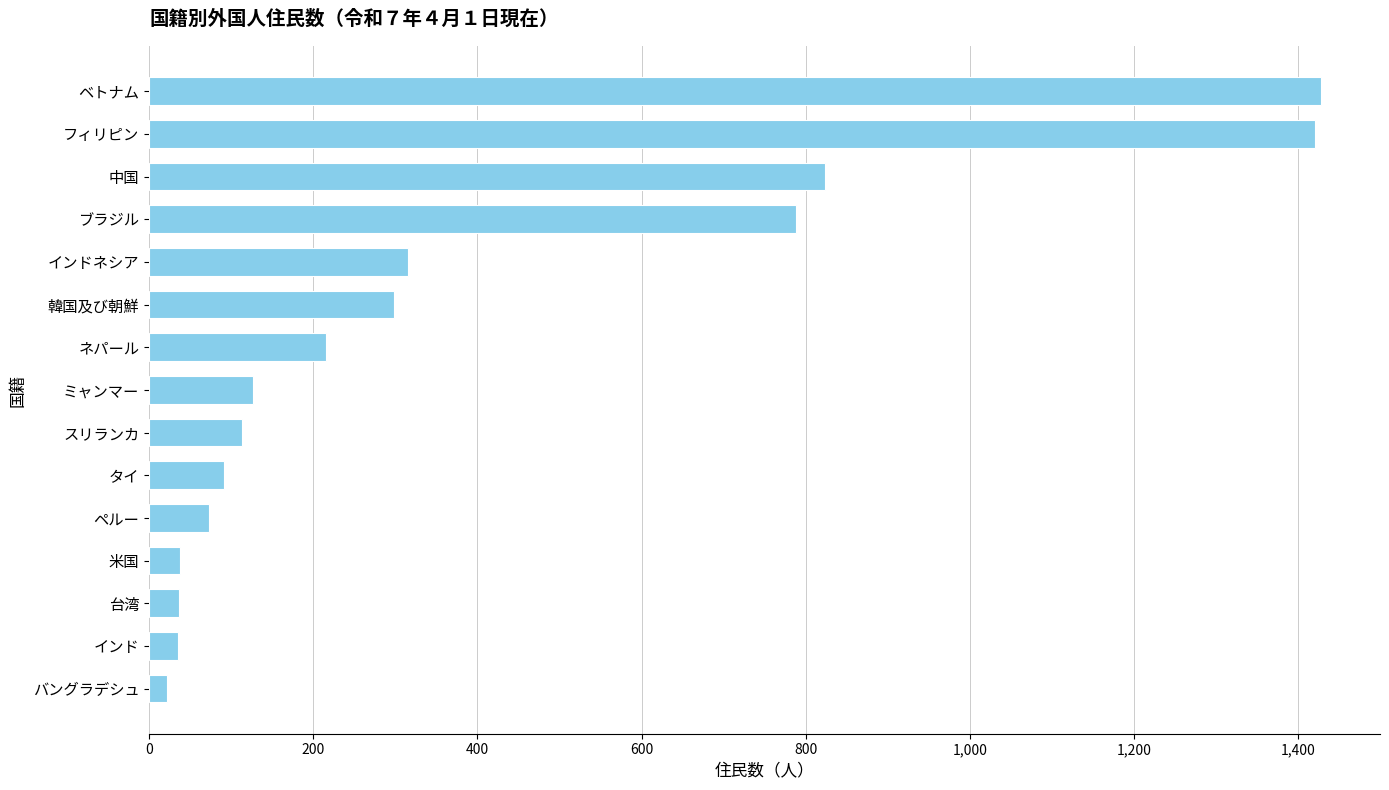

What is the difference between the values at ペルー and 米国?

35